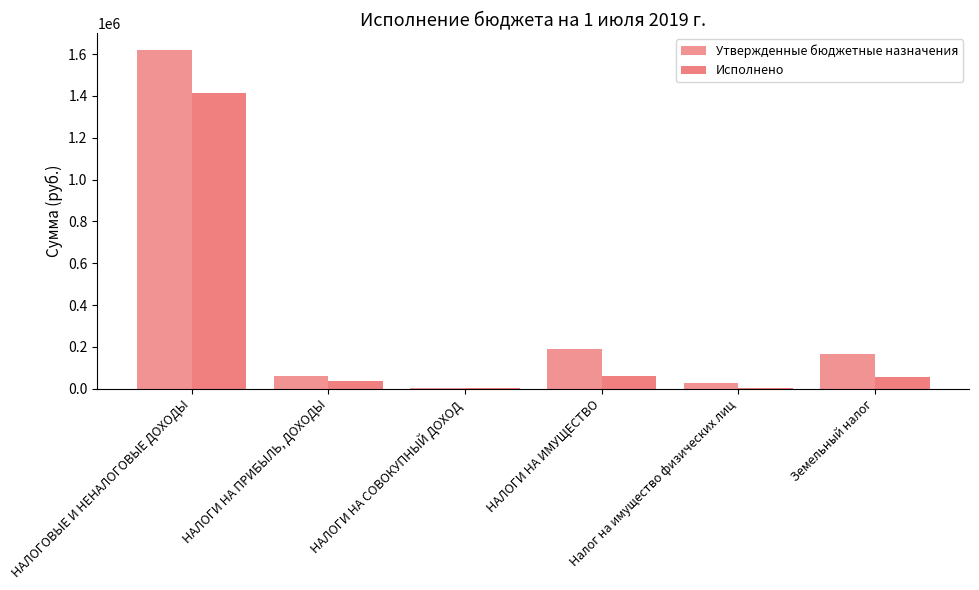

Rank the series by their maximum value, from lowest to highest.

Исполнено, Утвержденные бюджетные назначения